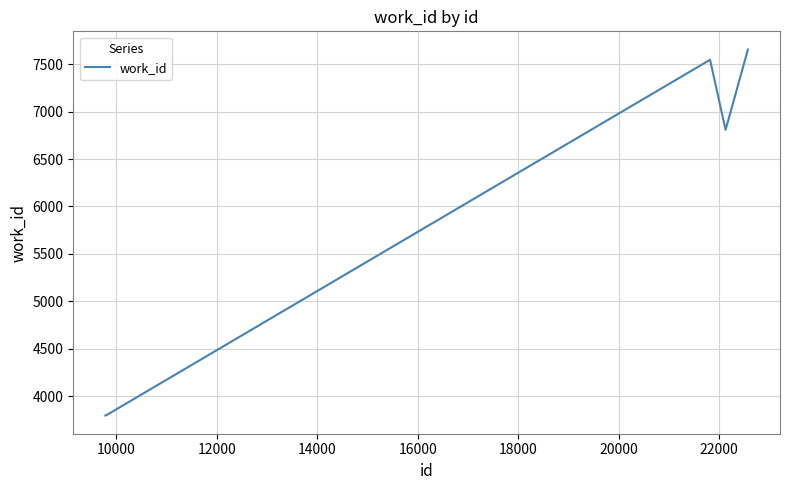

True or false: the data has more than 1 interior local peaks.

False